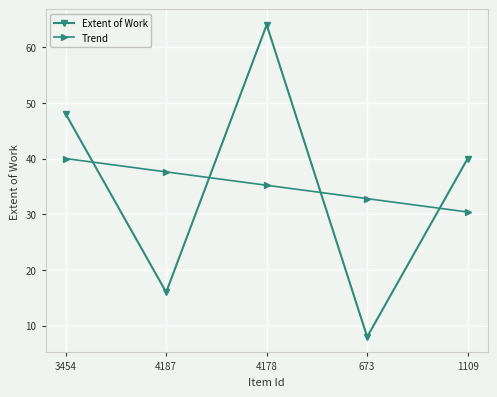

How many data points in Trend are less than 35?

2